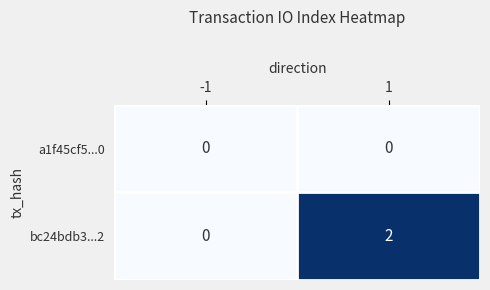

Which label corresponds to the largest value in the chart?

1